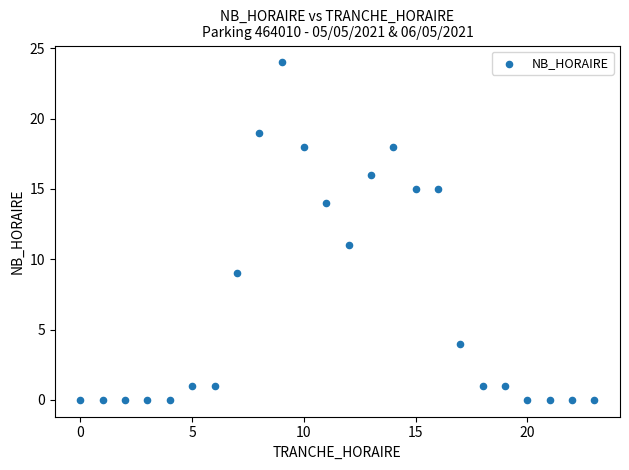

What is the range of X values (max minus min)?

23